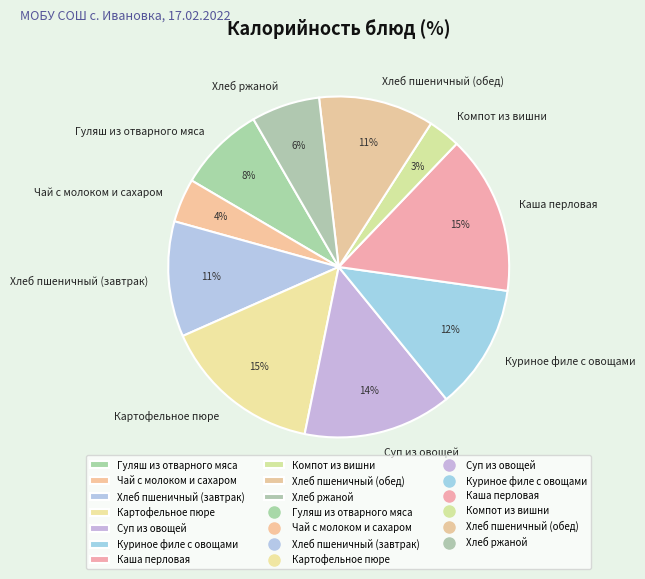

Is it true that Хлеб ржаной is 19% of the pie?

False